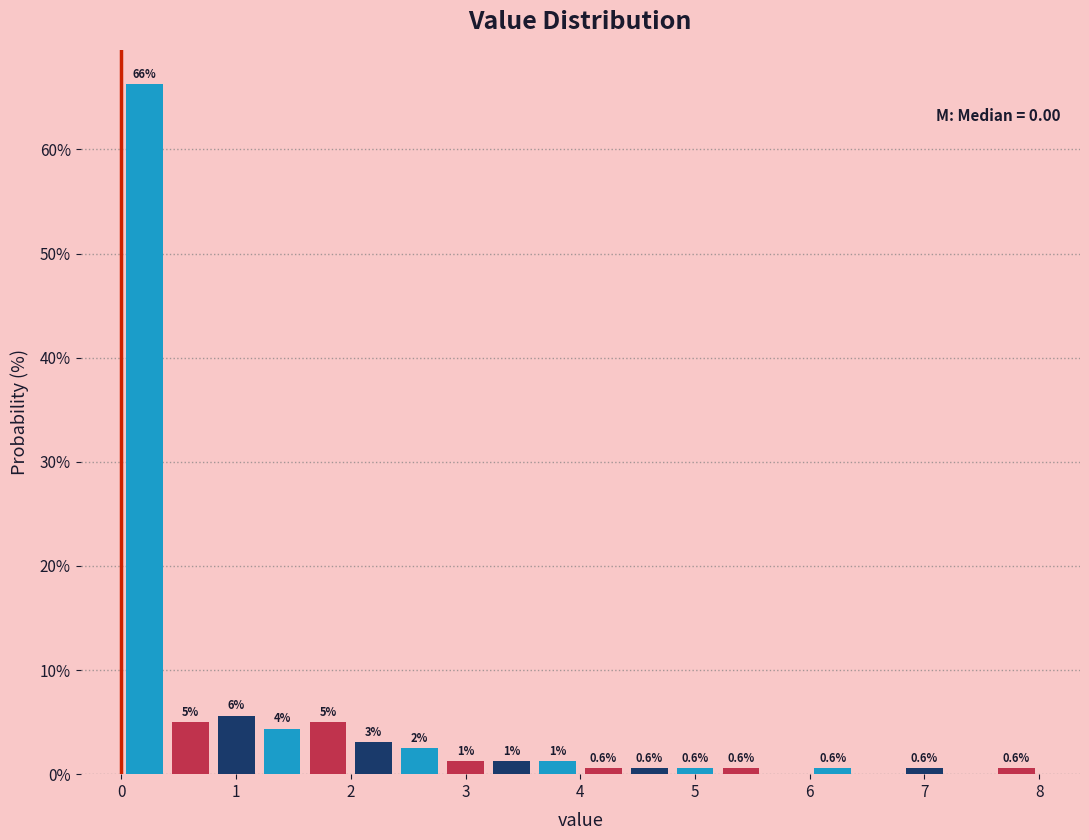

Over which range of the x-axis is the bar tallest?

0.0 to 0.4